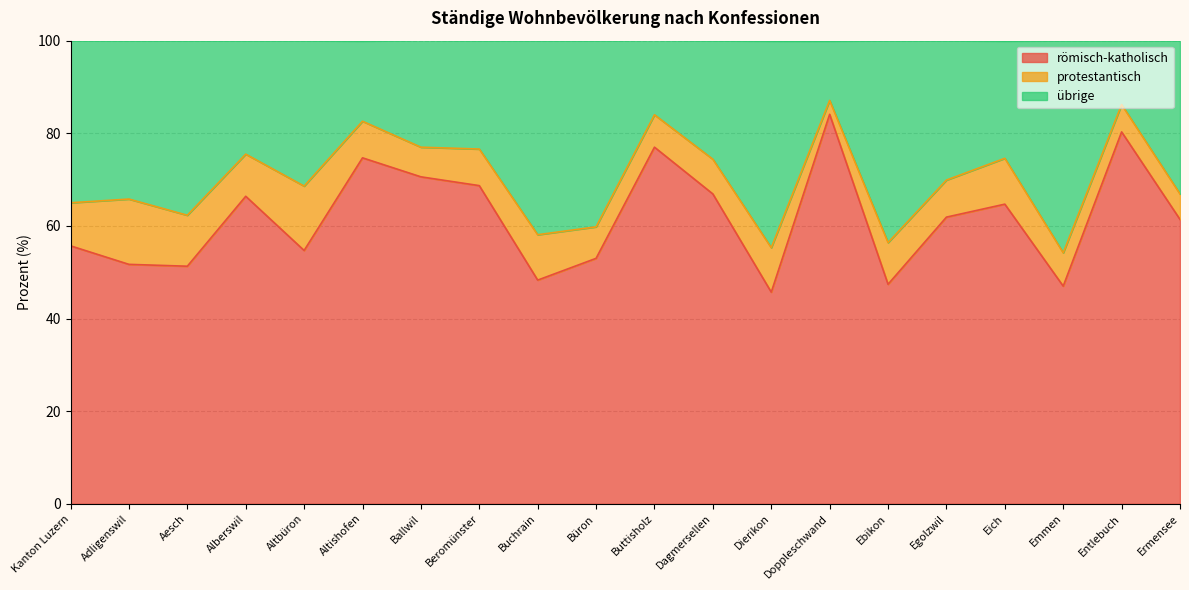

How many lines are shown in the chart?

3